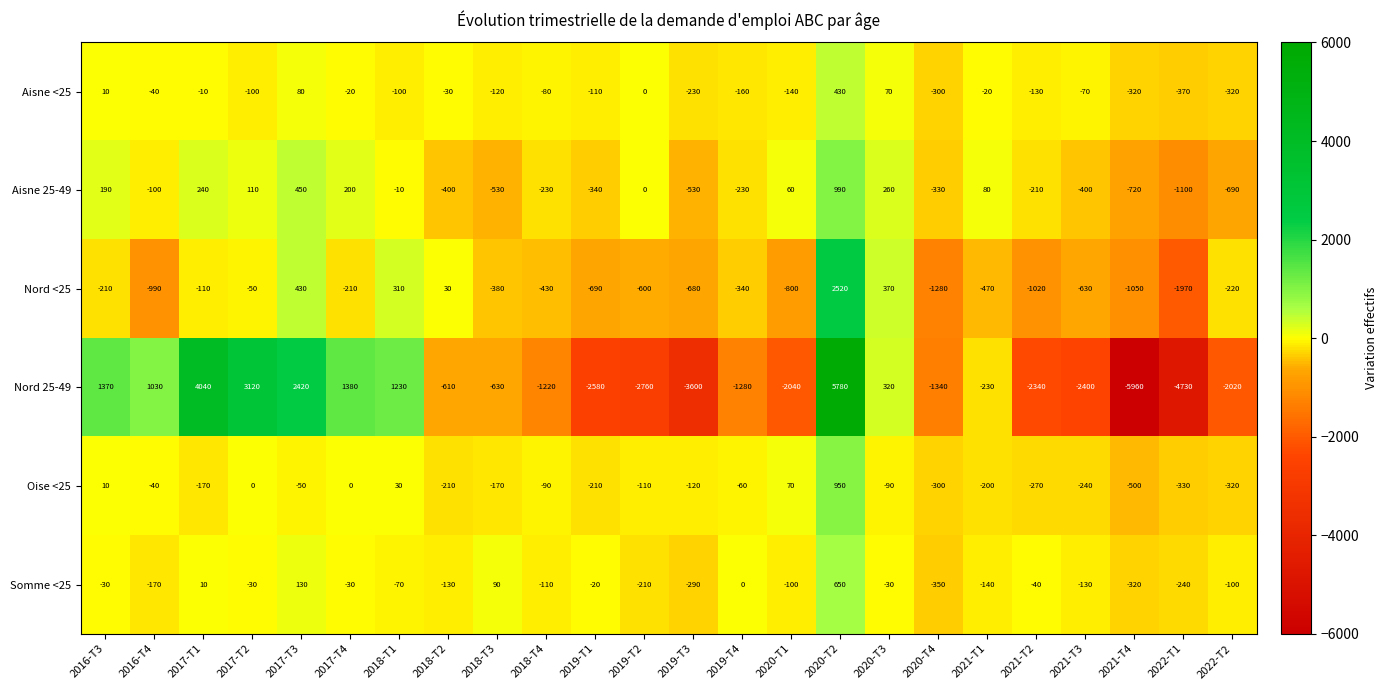

Is the value of Oise <25 at 2022-T2 greater than the value of Somme <25 at 2017-T3?

No